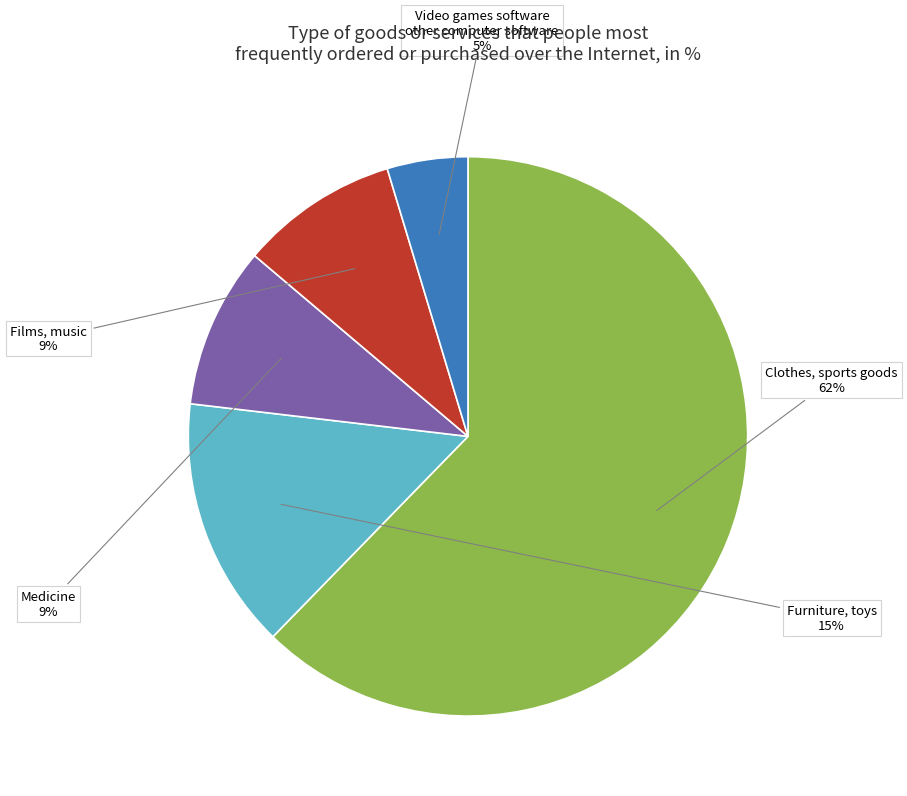

Does any single category account for the majority?

Yes